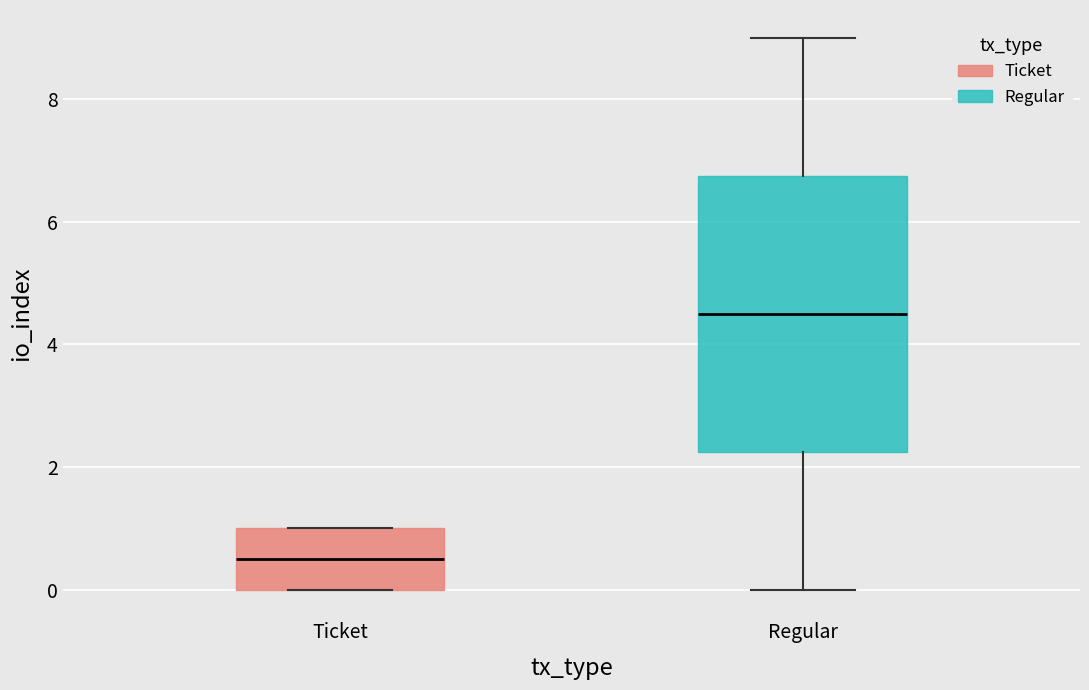

Which box has the highest median line?

Regular